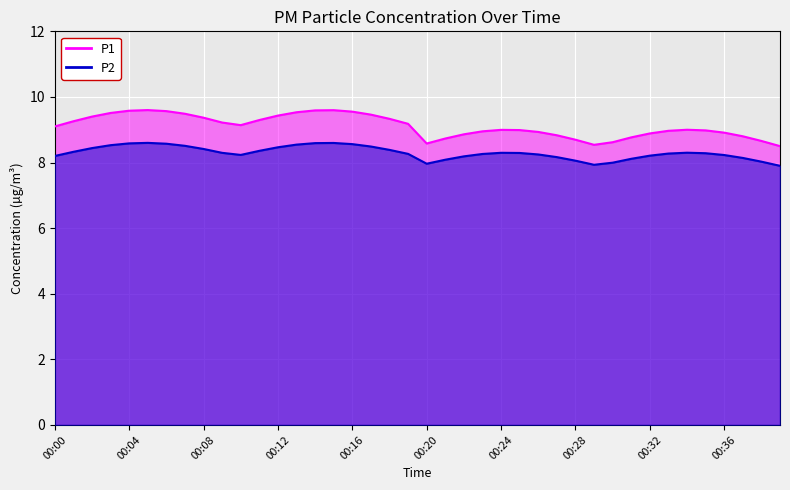

Which series has the widest spread of values?

P1